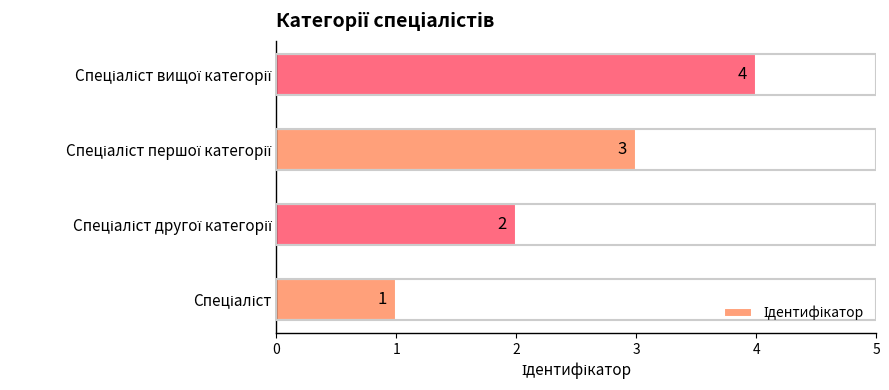

Count the values in the range 2 to 4.

3